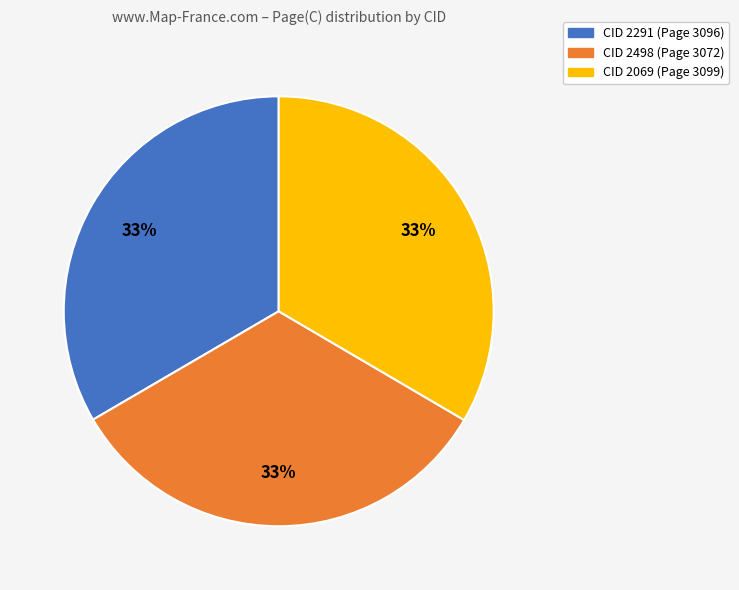

Do CID 2069 and CID 2291 together represent more than half of the pie?

Yes